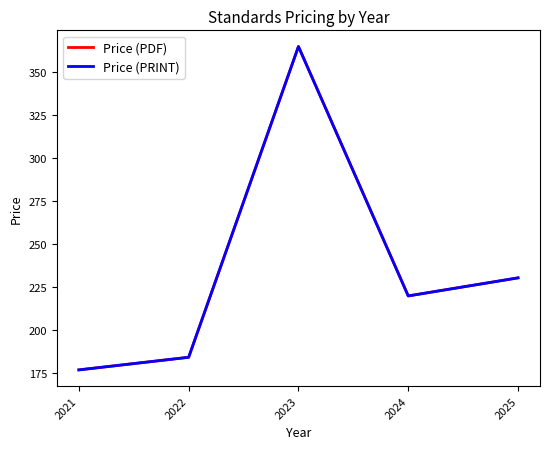

Does the chart have visible grid lines?

No